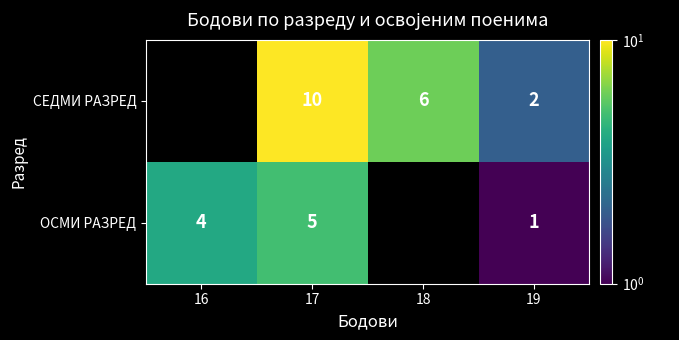

What is the difference between the СЕДМИ РАЗРЕД values at 18 and 17?

4